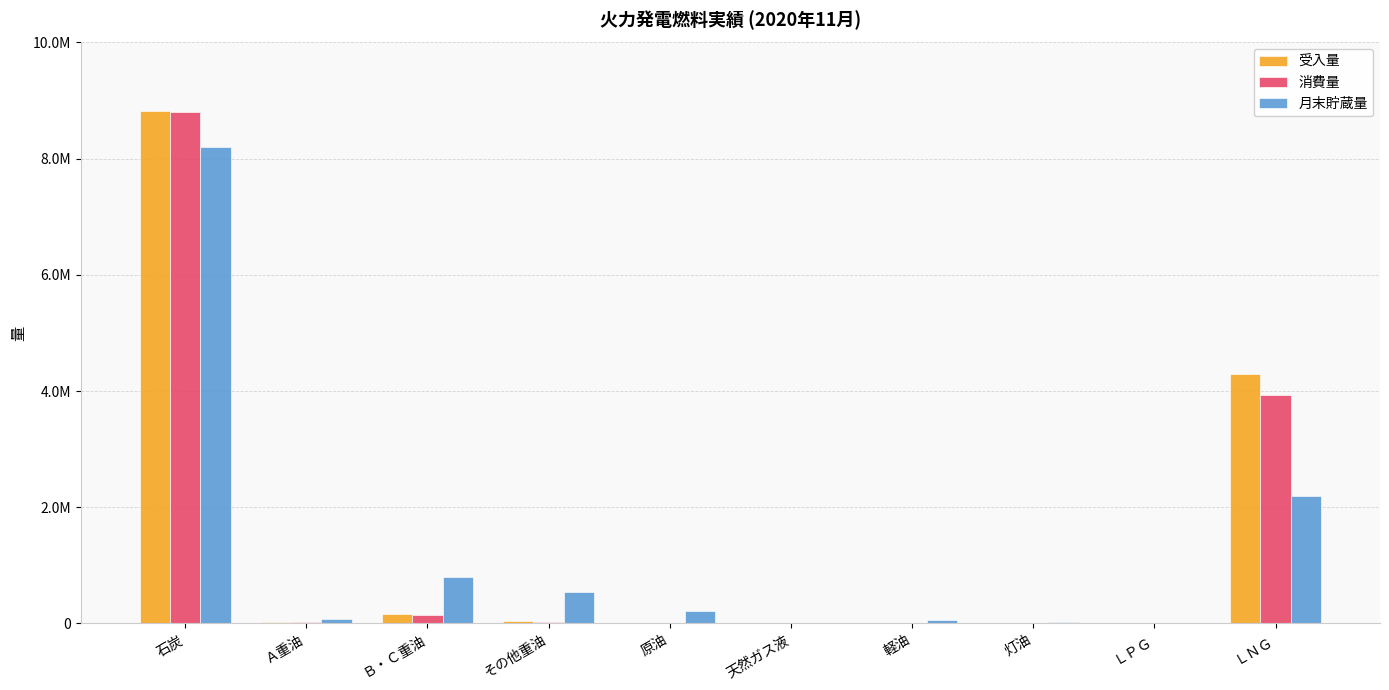

What are all the series names shown in the legend?

受入量, 消費量, 月末貯蔵量